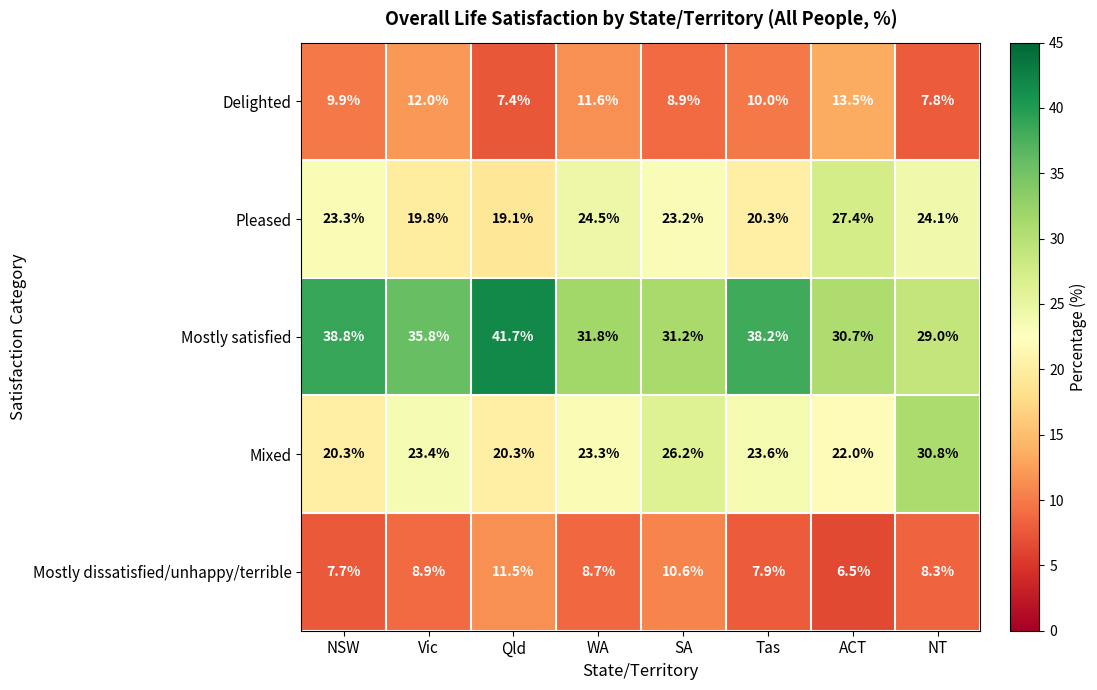

The value of Delighted at NT is 3.2. True or false?

False